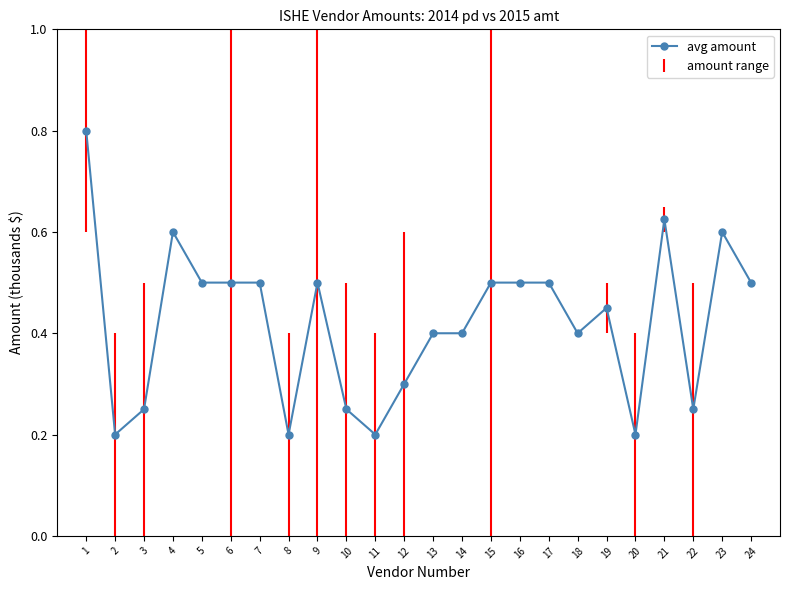

How many lines are shown in the chart?

1